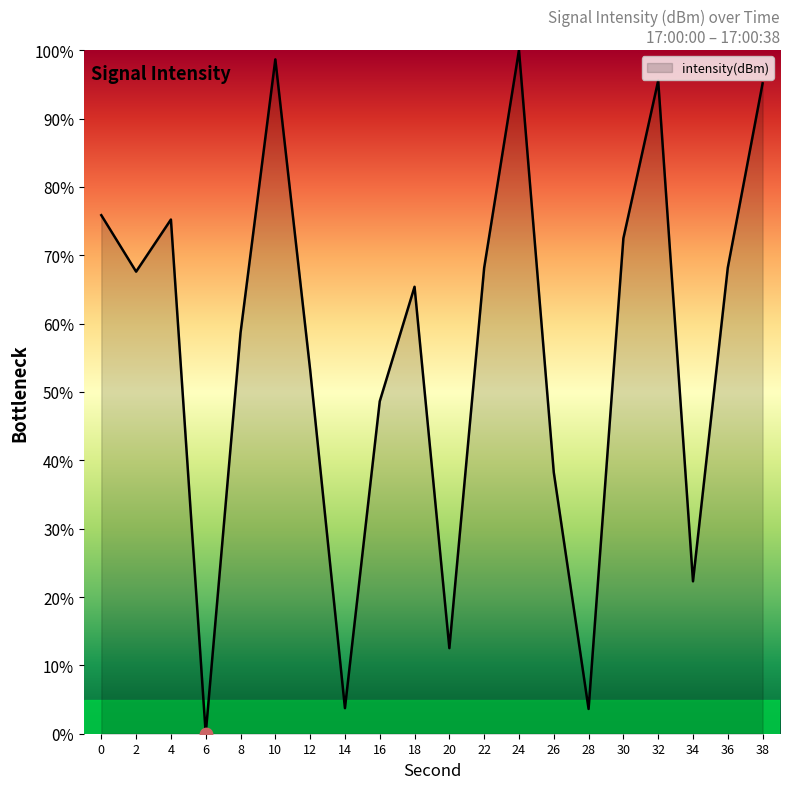

What is the ratio of the value at 24 to the value at 2?

1.5